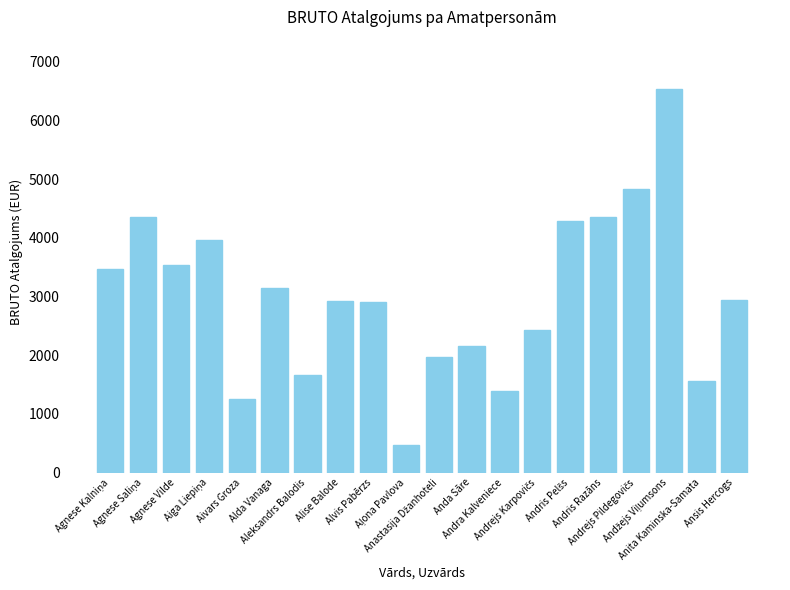

What is the greatest value displayed?

6536.7